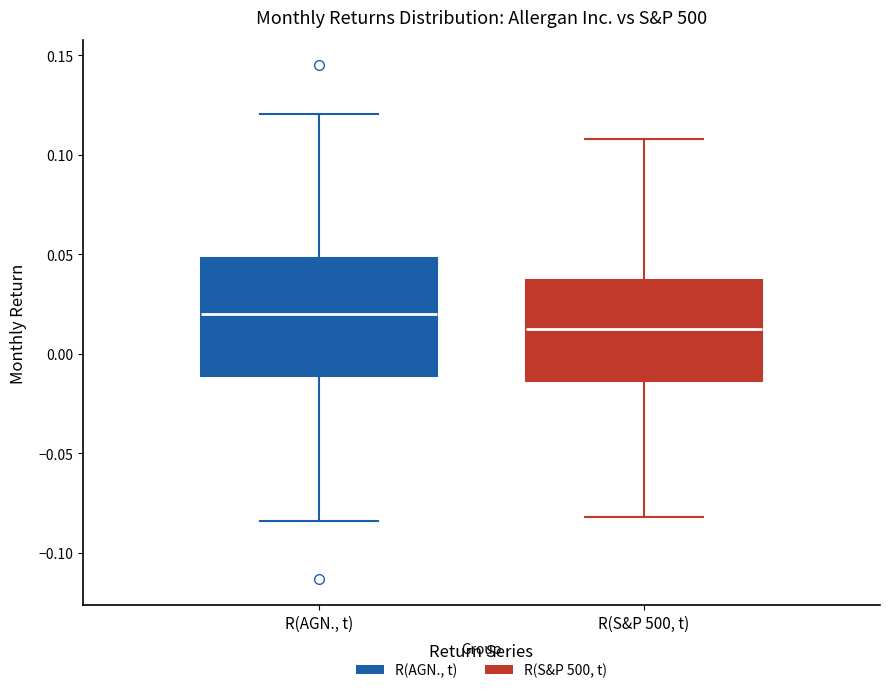

Which box is the tallest, from its lower edge to its upper edge?

R(AGN., t)